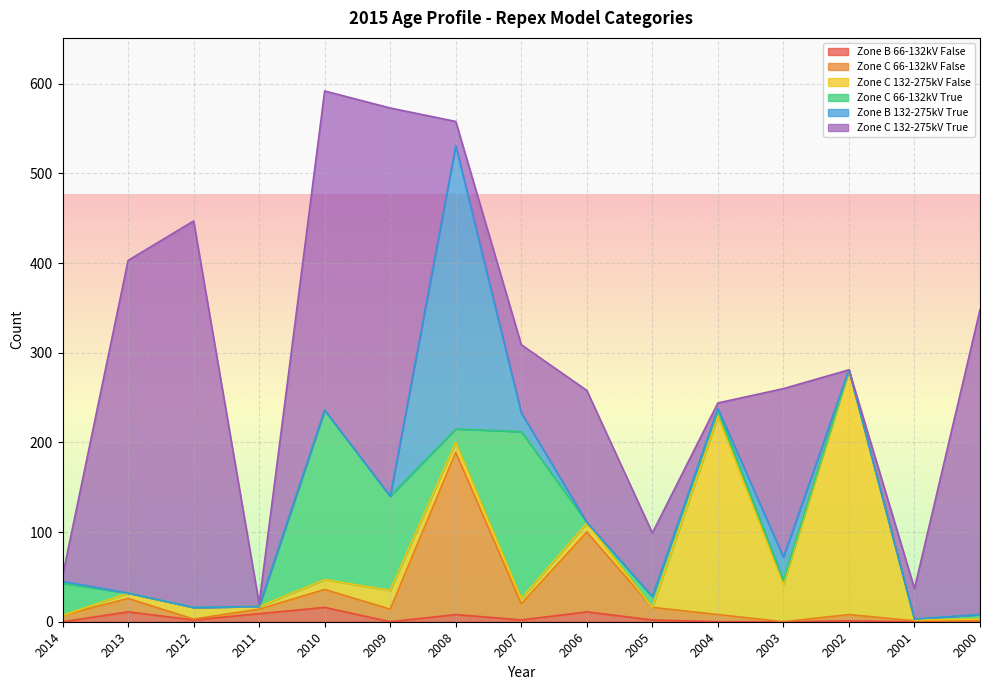

What are all the series names shown in the legend?

Zone B 66-132kV False, Zone C 66-132kV False, Zone C 132-275kV False, Zone C 66-132kV True, Zone B 132-275kV True, Zone C 132-275kV True